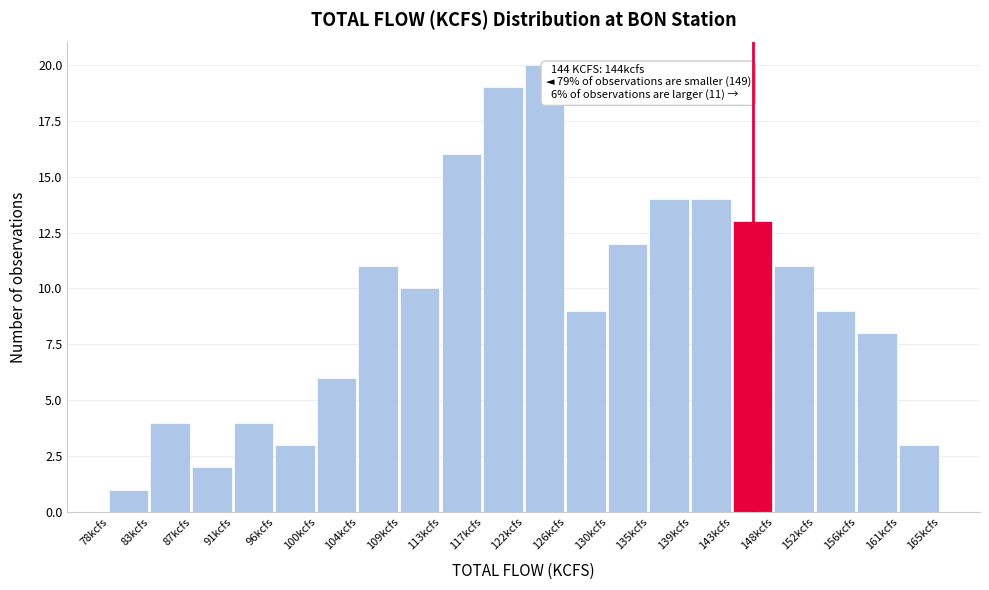

Which range on the x-axis has the tallest bar?

121.5 to 126.0